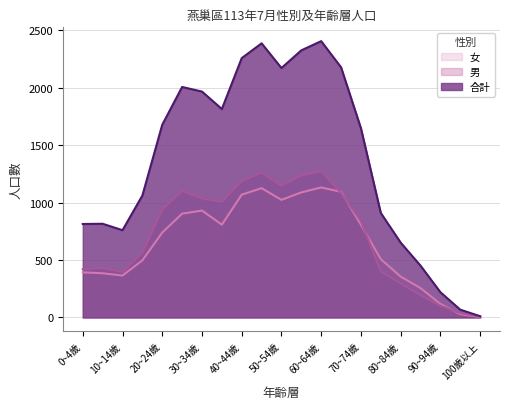

Rank the series at 20~24歲 from lowest to highest value.

女, 男, 合計